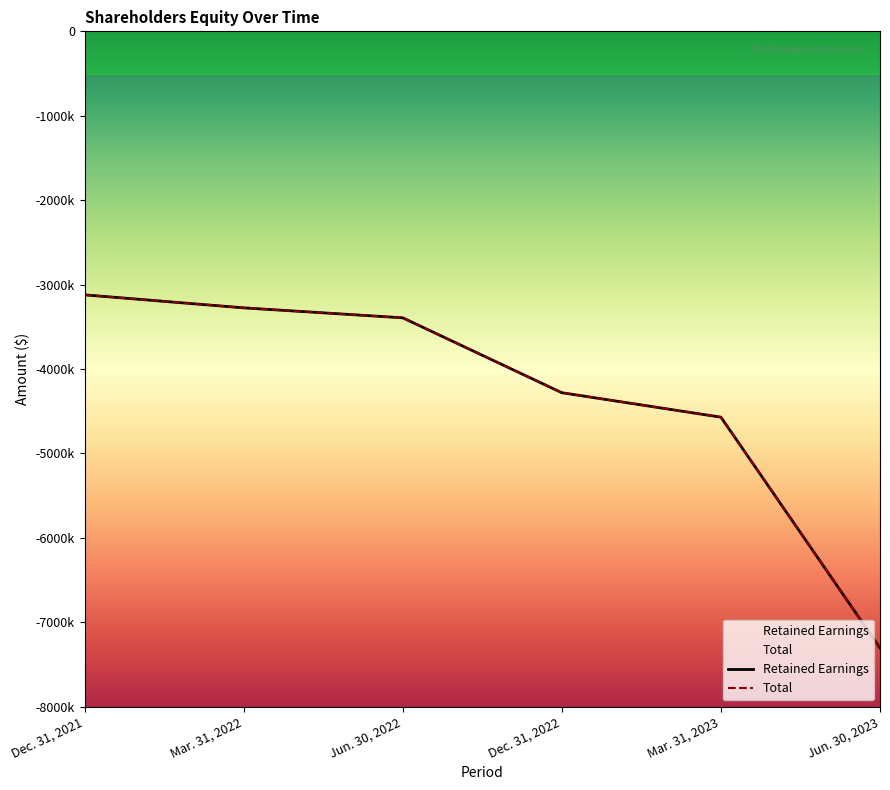

What is the difference between the second highest and minimum values in the Total series?

4029571